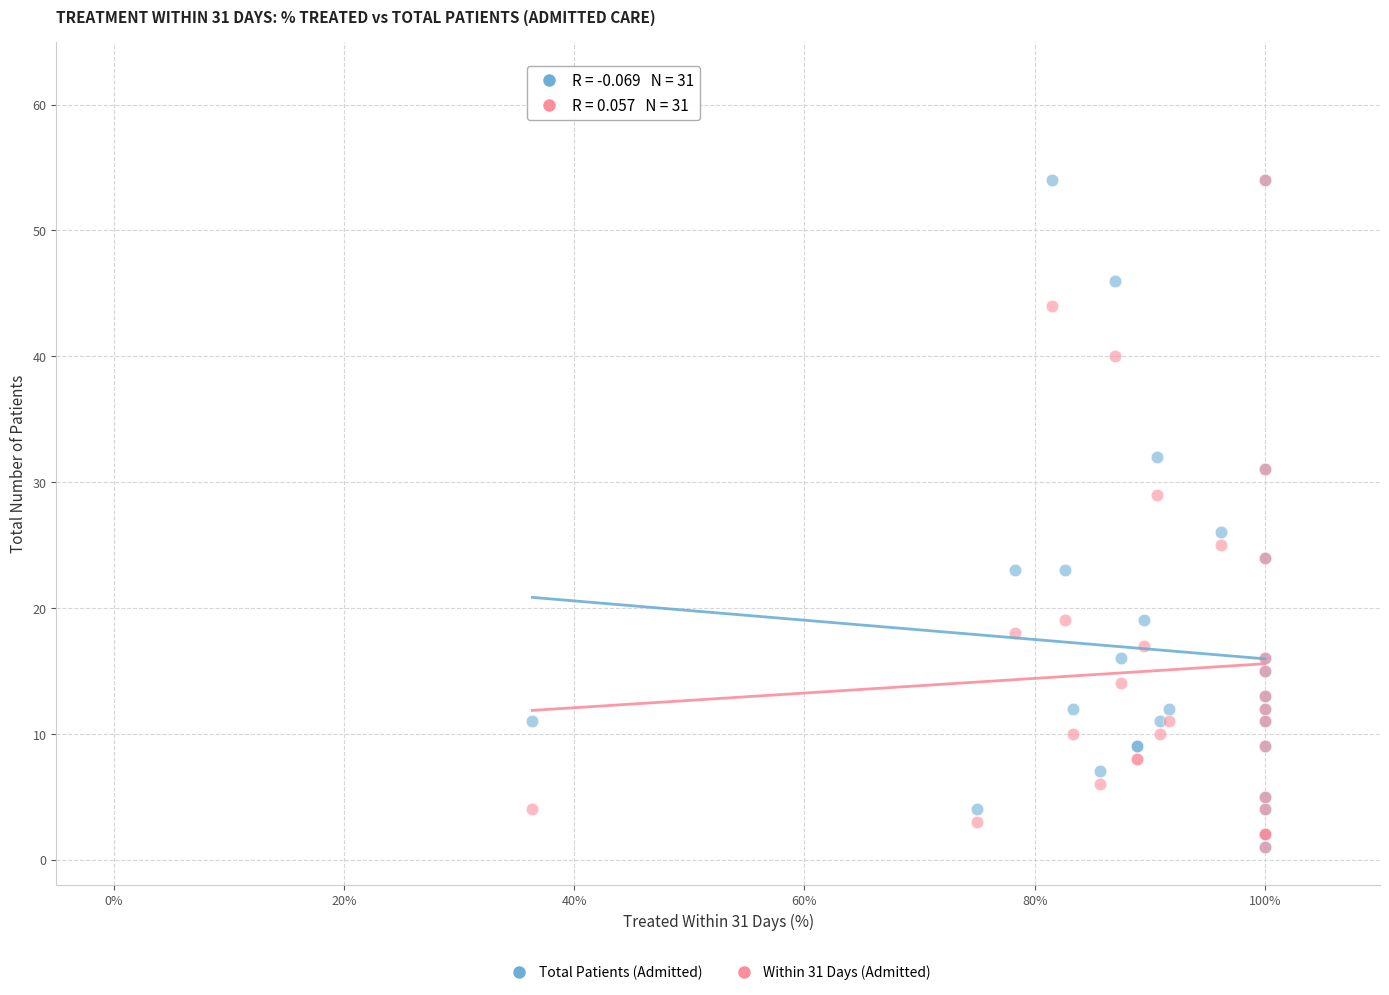

Across all series, what Y value is closest to 27?

26